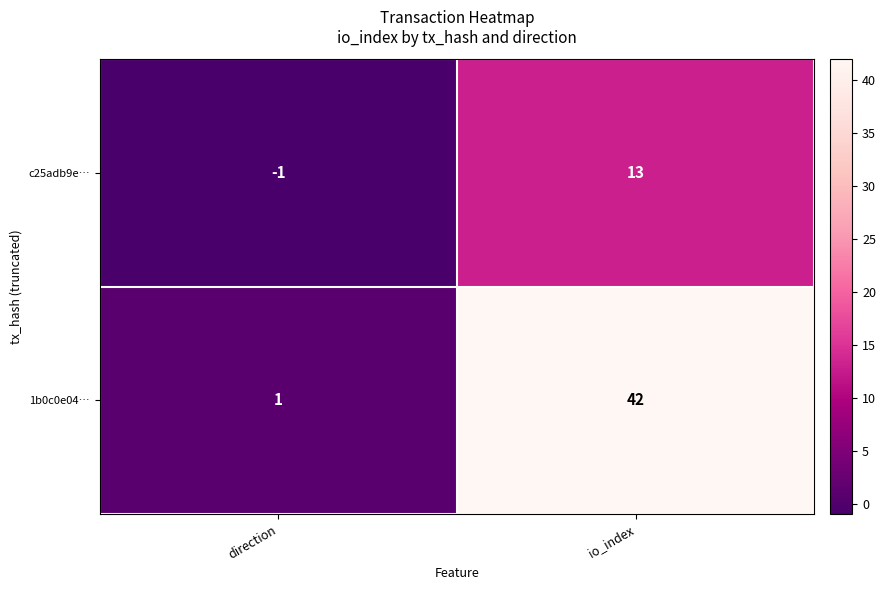

What is the difference between the c25adb9e… values at direction and io_index?

14